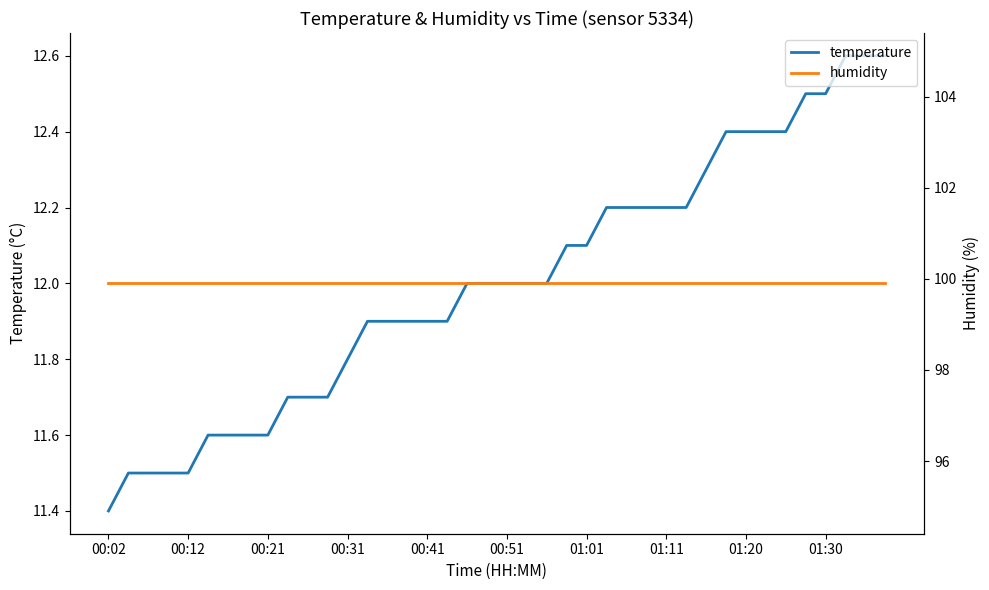

At which category is the sum across all series the highest?

37